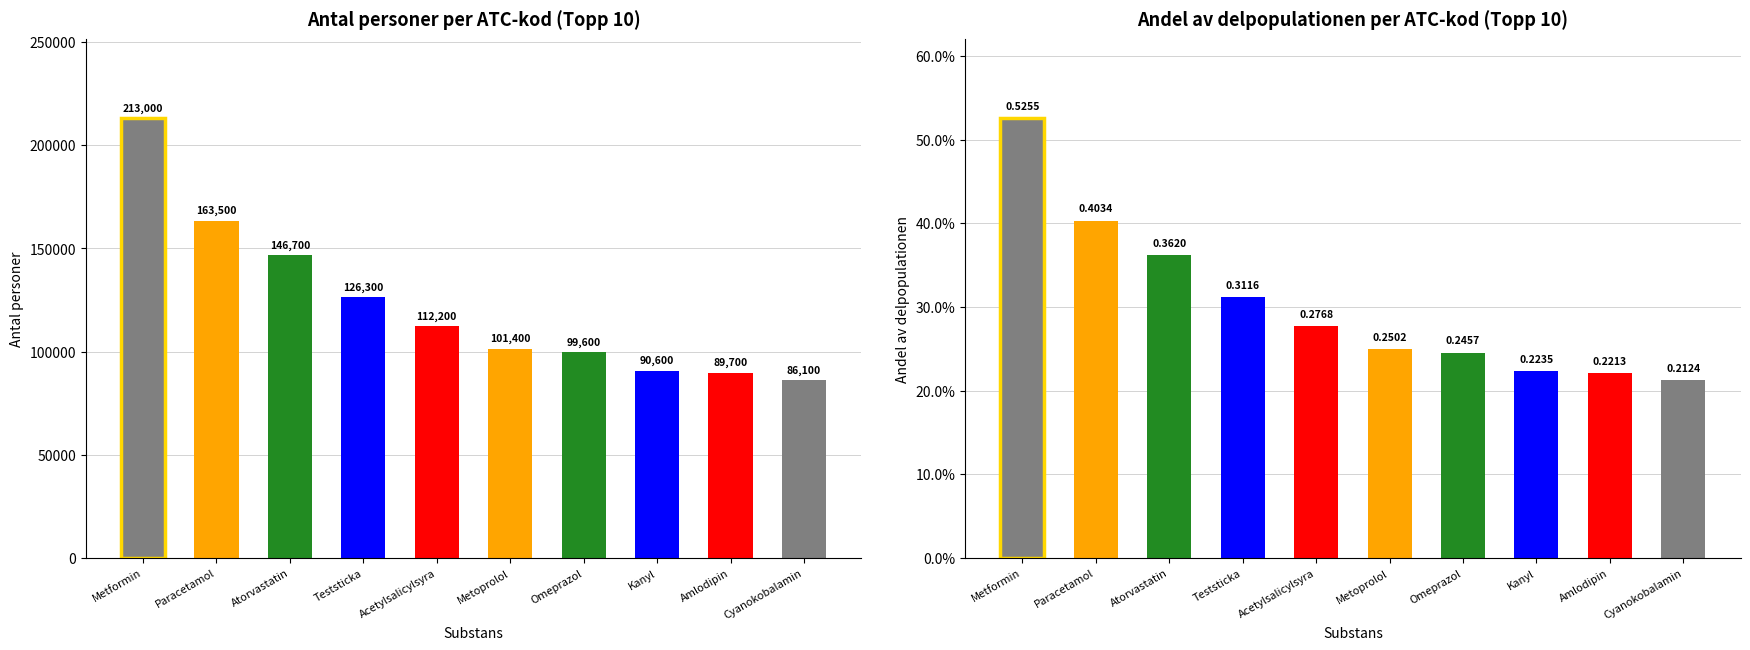

What is the label of the 8th bar from the right?

Atorvastatin